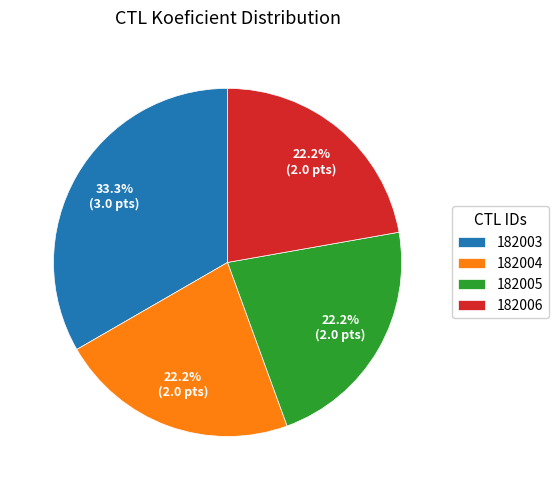

To the nearest percent, what is the average slice percentage?

25%